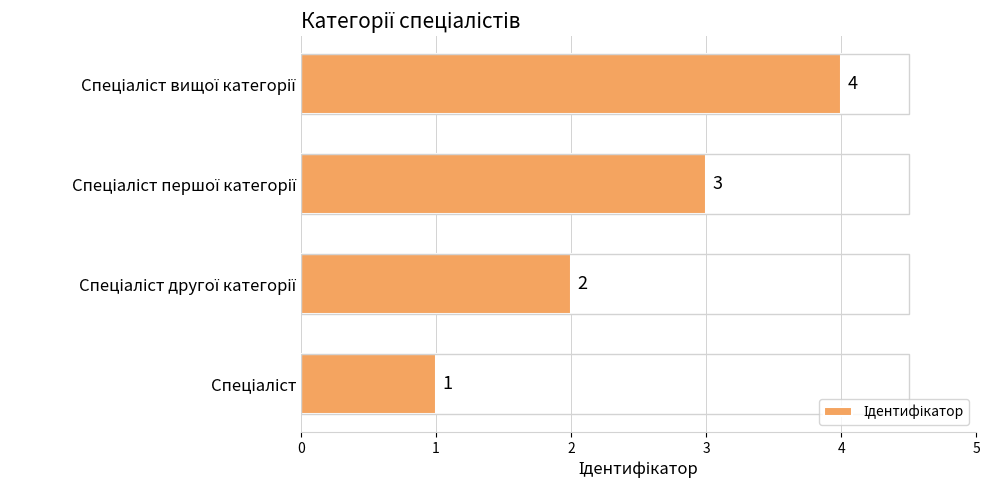

What is the sum of all values?

10